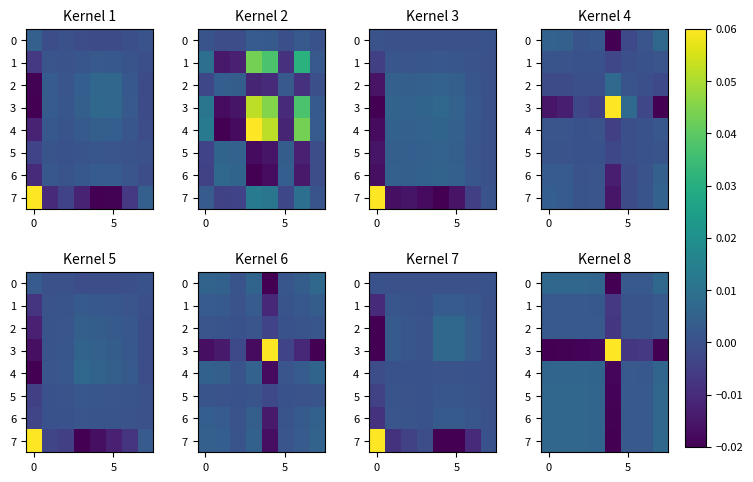

How many categories are shown in the chart?

8